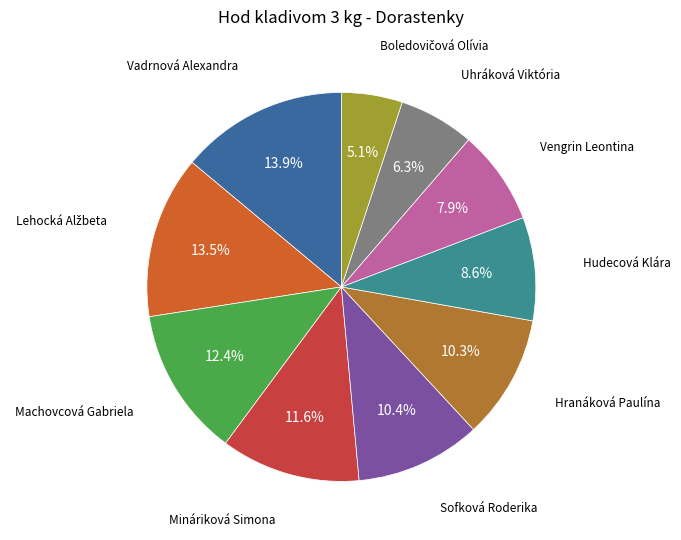

Is there a majority slice in this chart?

No